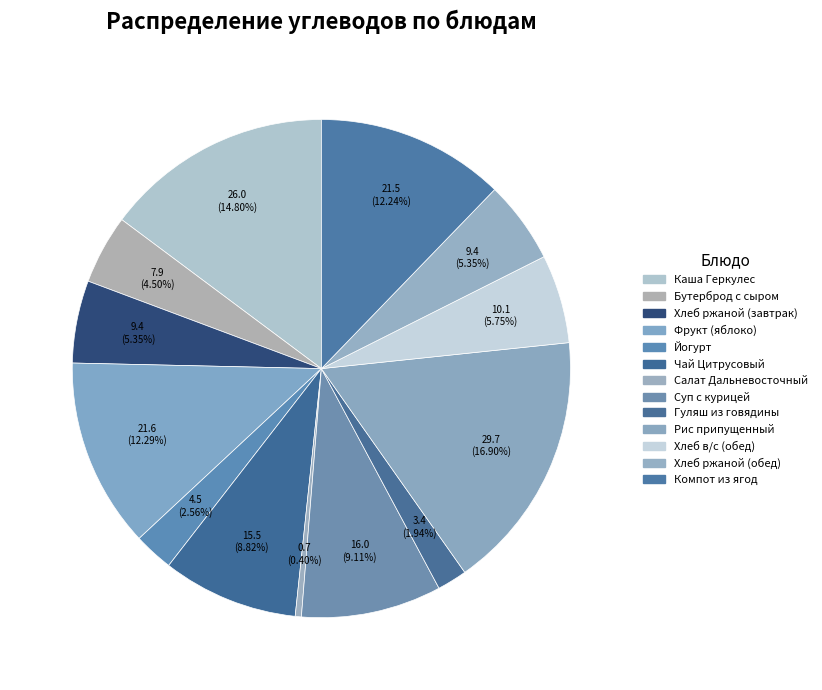

To the nearest percent, what portion does Хлеб в/с (обед) represent?

6%